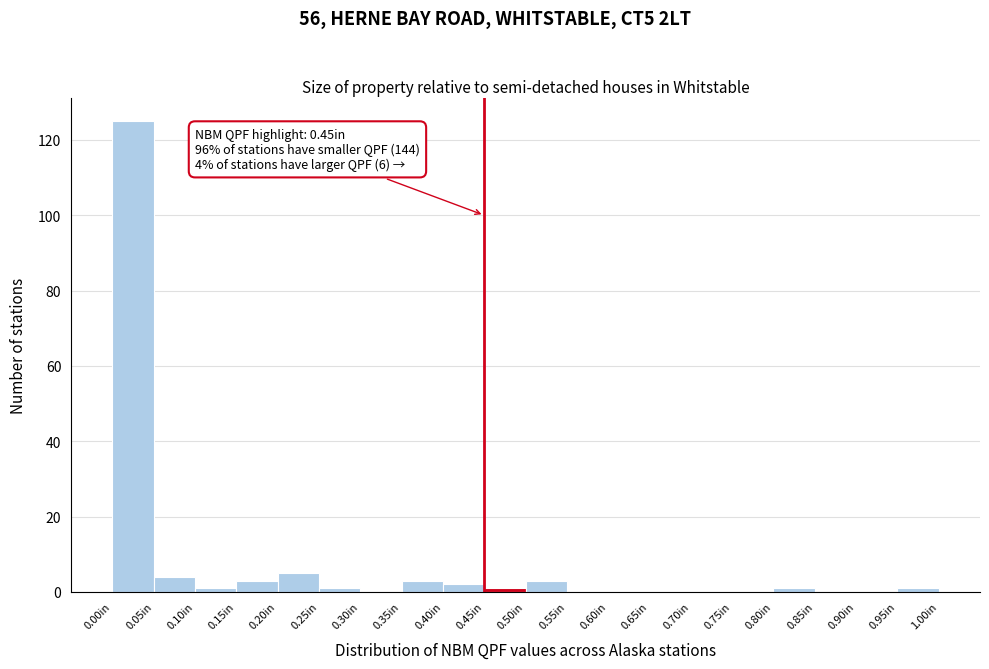

Which range on the x-axis has the tallest bar?

0.00 to 0.05